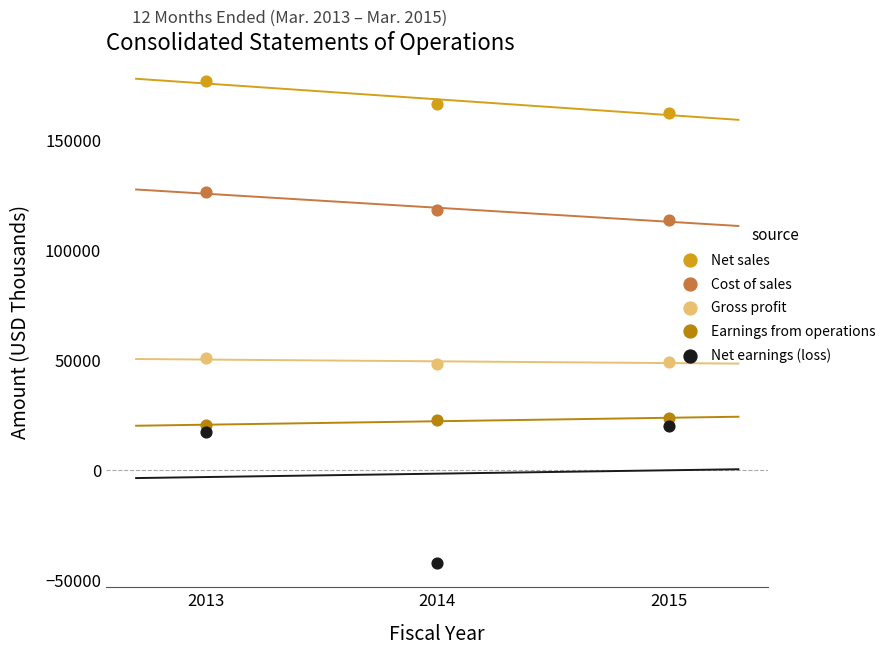

Across all data points, what is the range of Y values (max minus min)?

218745